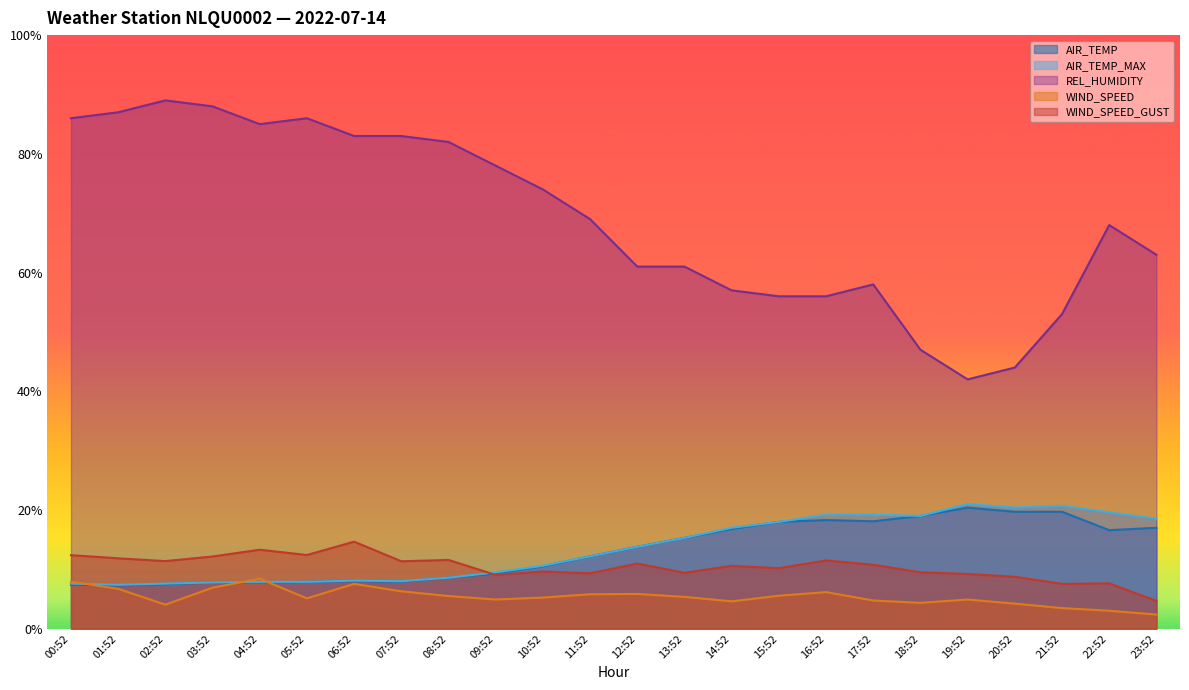

At which category does the chart reach its peak across all series?

02:52